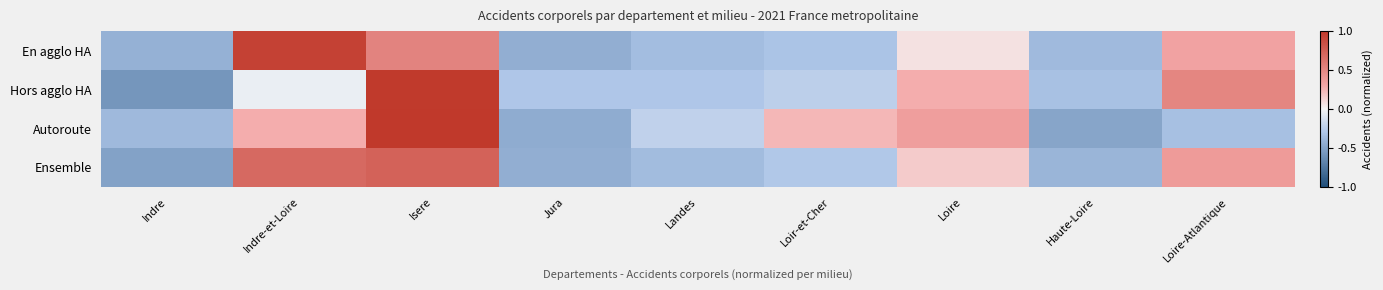

Which series has the widest spread of values?

Hors agglo HA